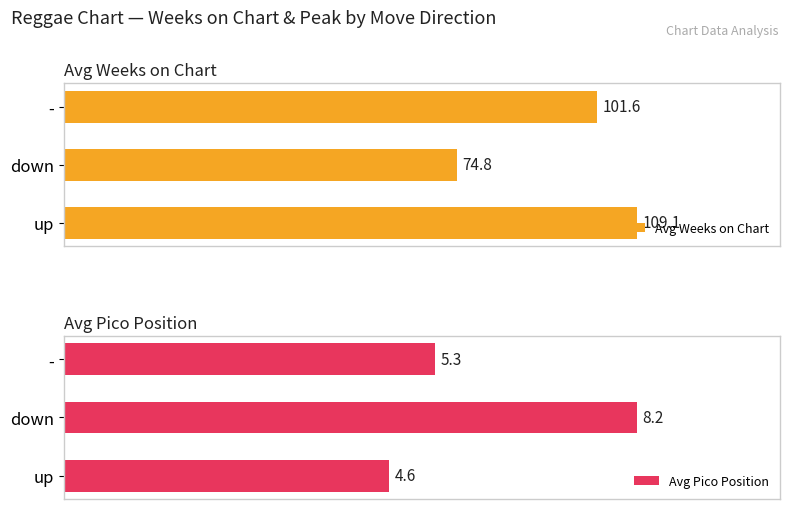

How many data points in Avg Pico Position are less than 5?

1